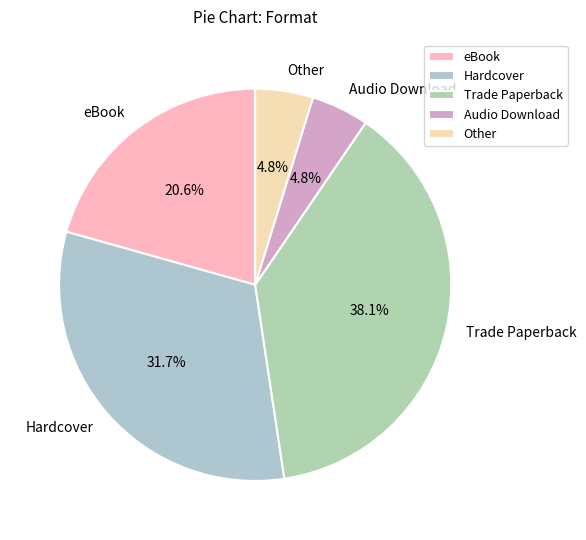

Is the sum of Audio Download and Trade Paperback greater than half?

No